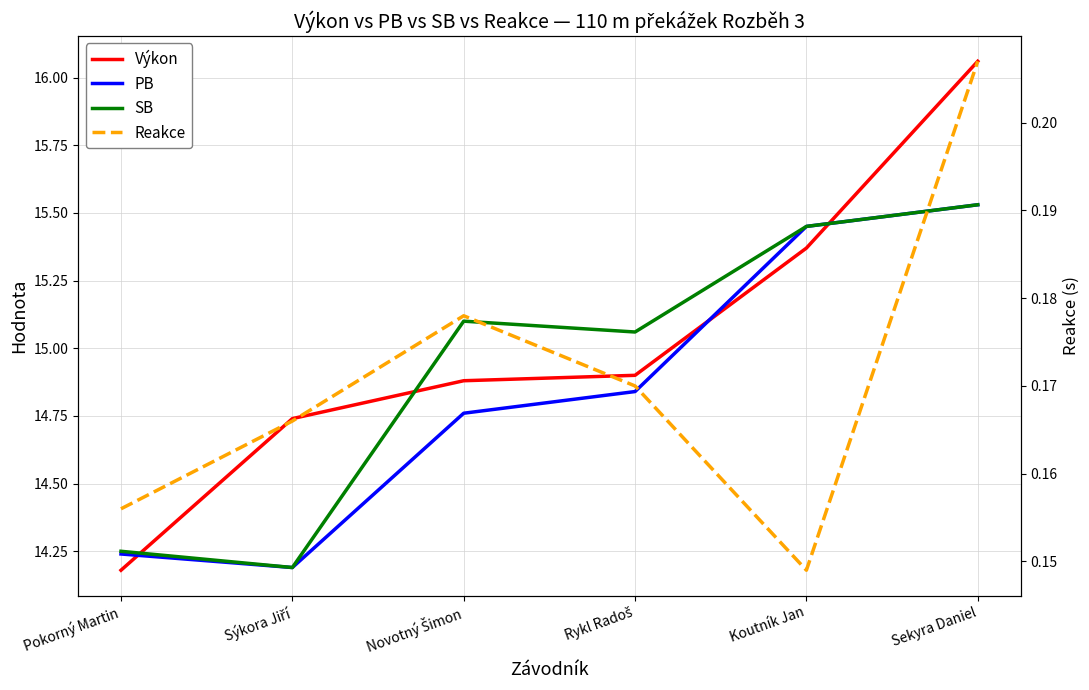

What position from the left is Koutník Jan?

5